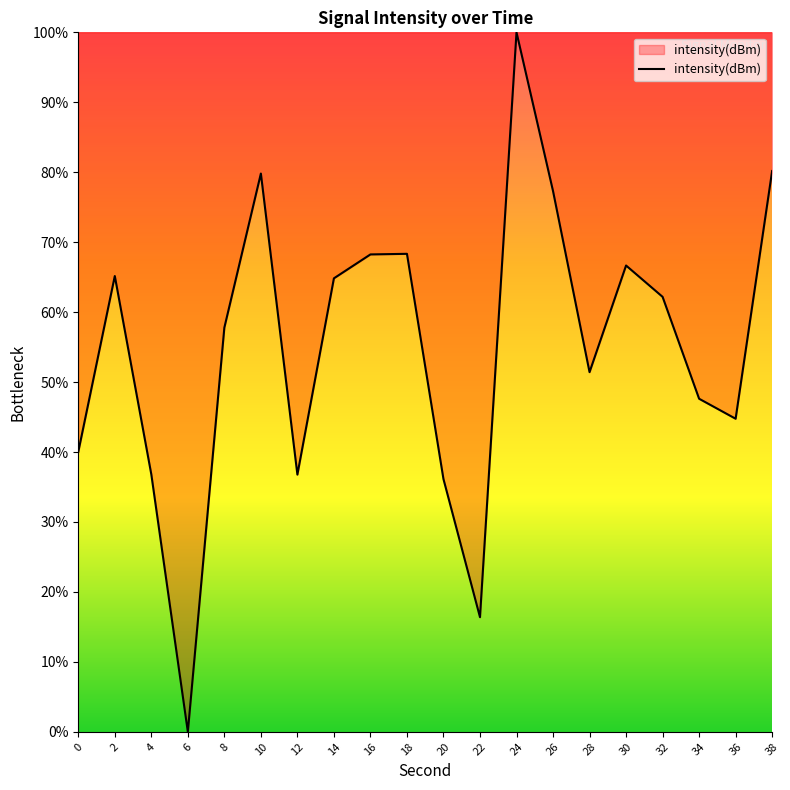

True or false: the data shows 79.8 at 10.

True